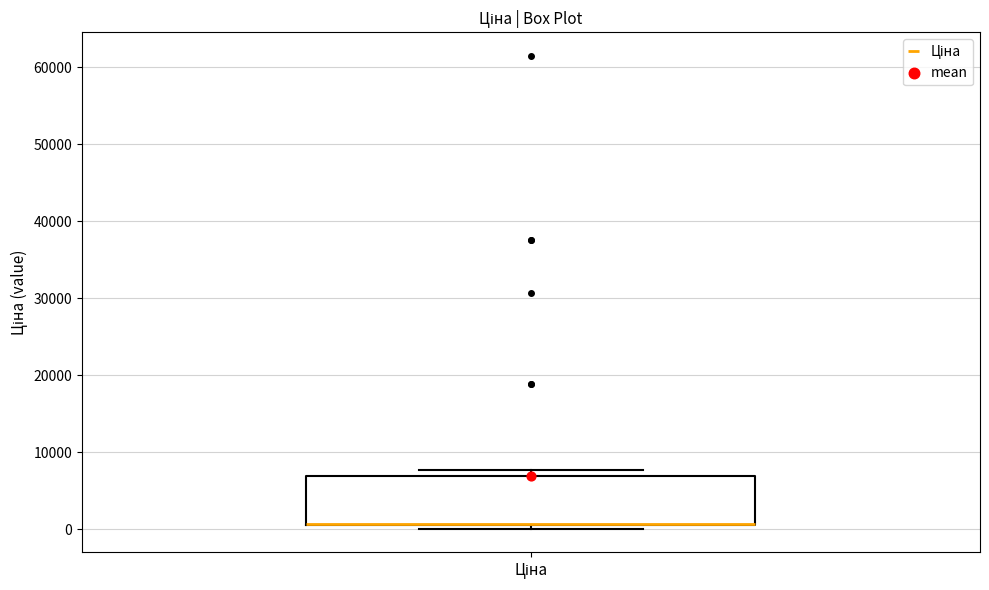

Read this box plot against the y-axis: the position of the median line, the range covered by the box, and the ends of both whiskers. The values are not printed on the chart, so give them approximately, as read against the axis.

median 1000 (drawn on the box's lower edge), box 1000 to 7000, whiskers 0 to 8000